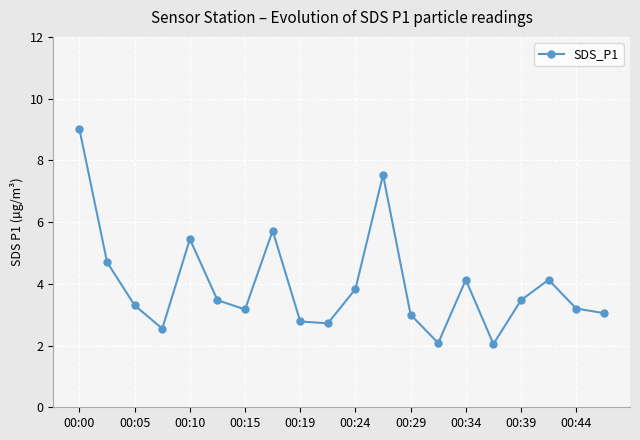

How many interior local peaks (higher than both neighbors) does the data have?

5